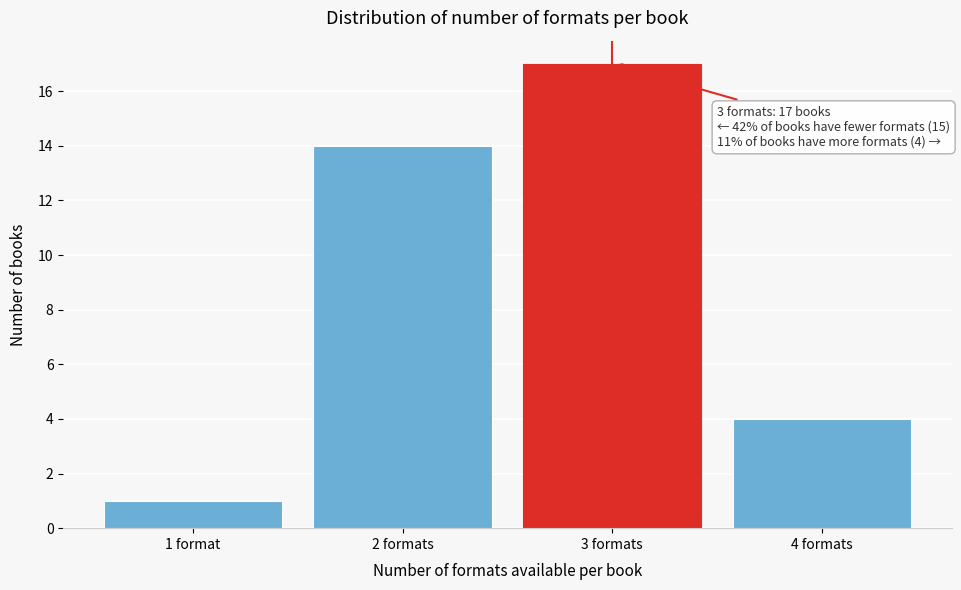

Reading right to left, extract all data points from this chart.

4	17	14	1